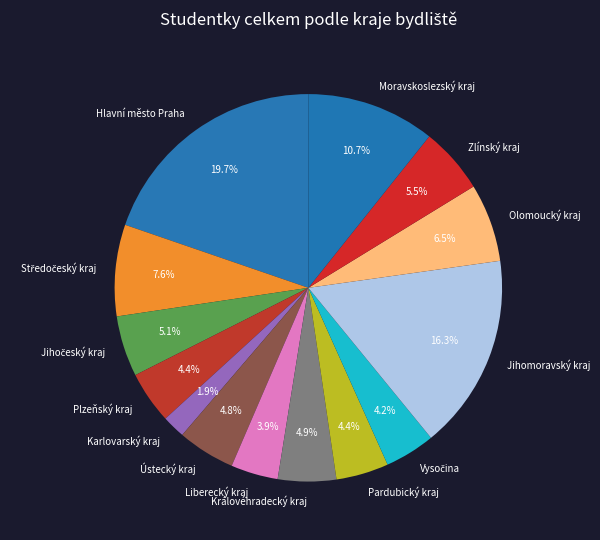

What is the smallest slice in the pie chart?

Karlovarský kraj